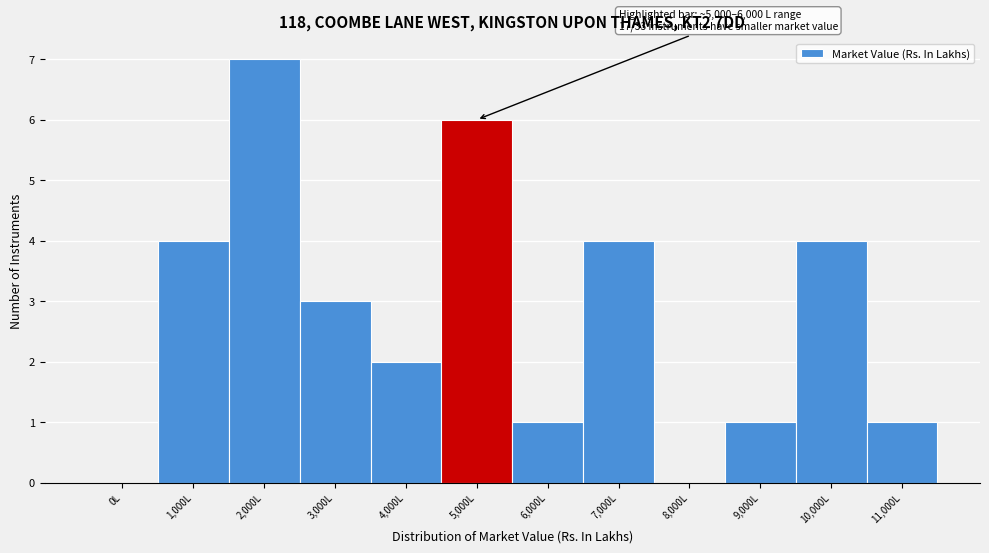

Reading left to right, list all the values displayed in this chart.

0L=0	1,000L=4	2,000L=7	3,000L=3	4,000L=2	5,000L=6	6,000L=1	7,000L=4	8,000L=0	9,000L=1	10,000L=4	11,000L=1